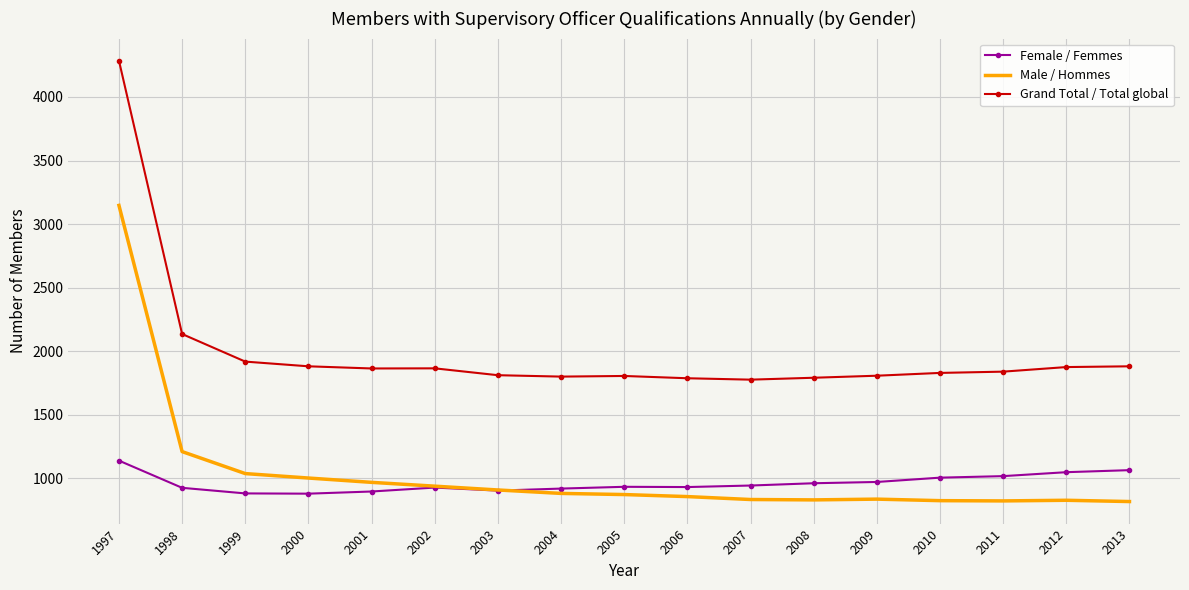

Between 2004 and 2013, which is larger?

2013